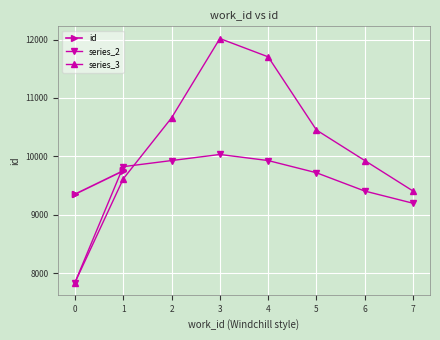

True or false: series_3 has a value of 7837.5 at 0.

True